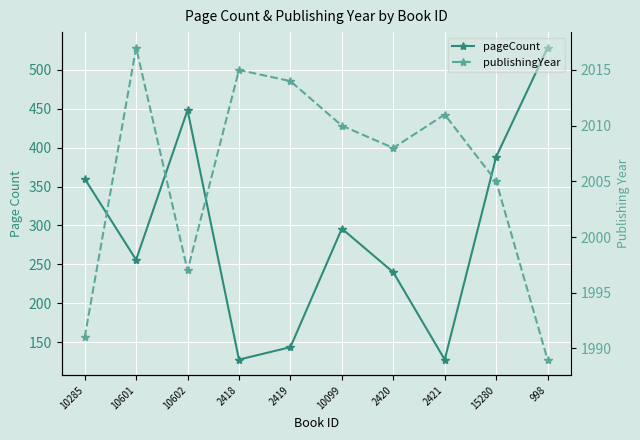

What is the difference between the pageCount values at 10099 and 15280?

92